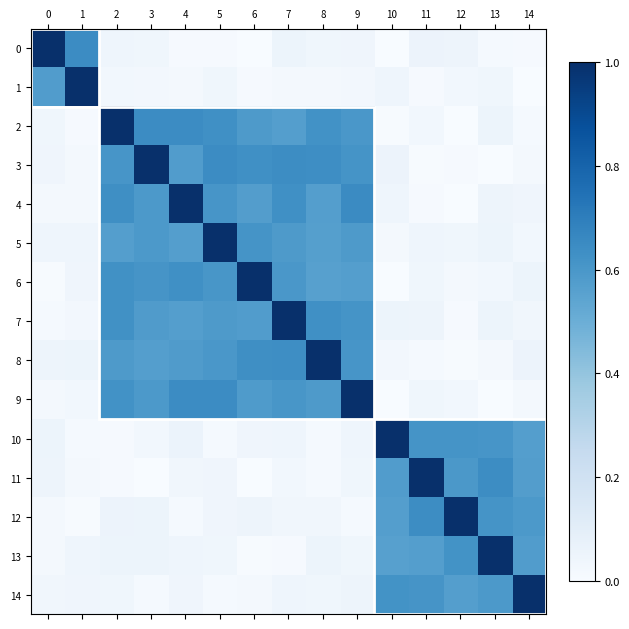

How many data points does each series have?

15